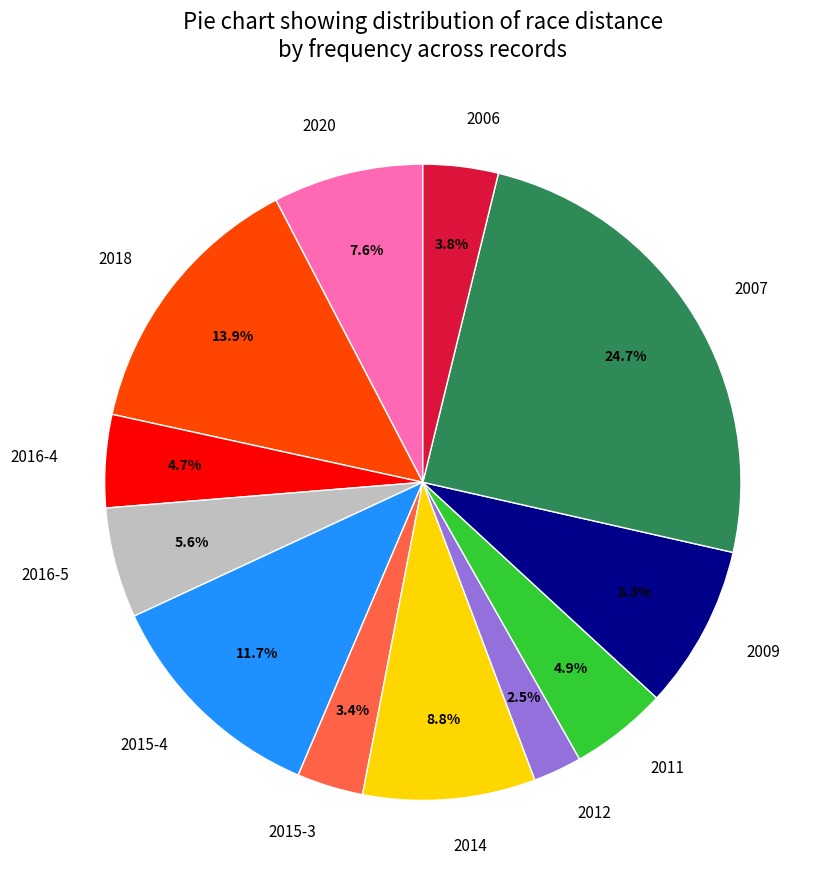

What is the smallest slice in the pie chart?

2012